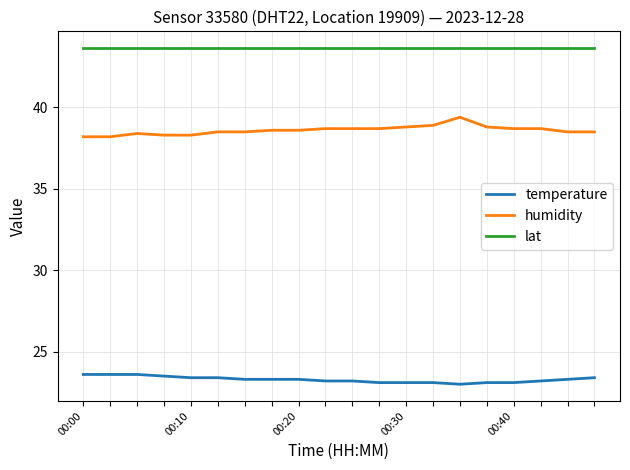

True or false: temperature and humidity intersect in this chart.

False